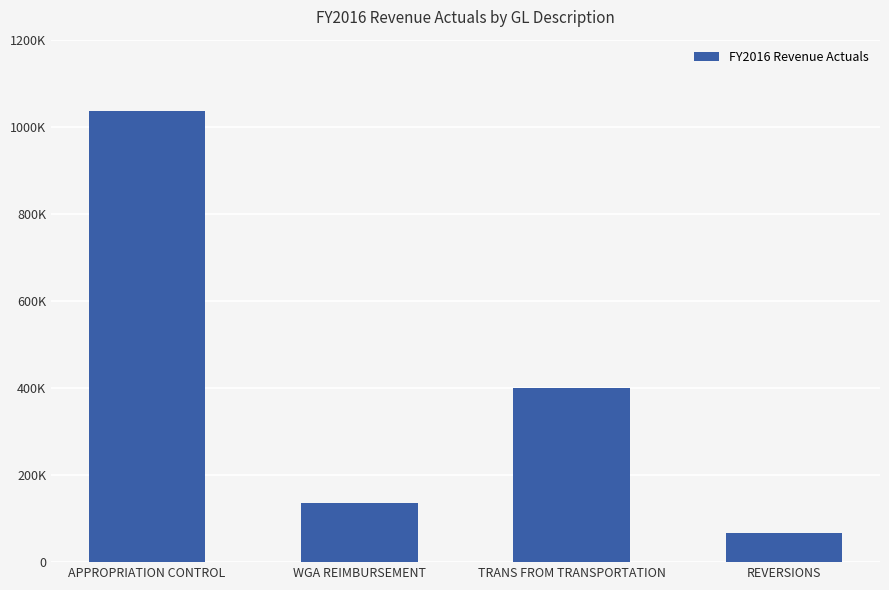

Reading left to right, transcribe all the data shown in this chart.

1035991	135884	400000	67333